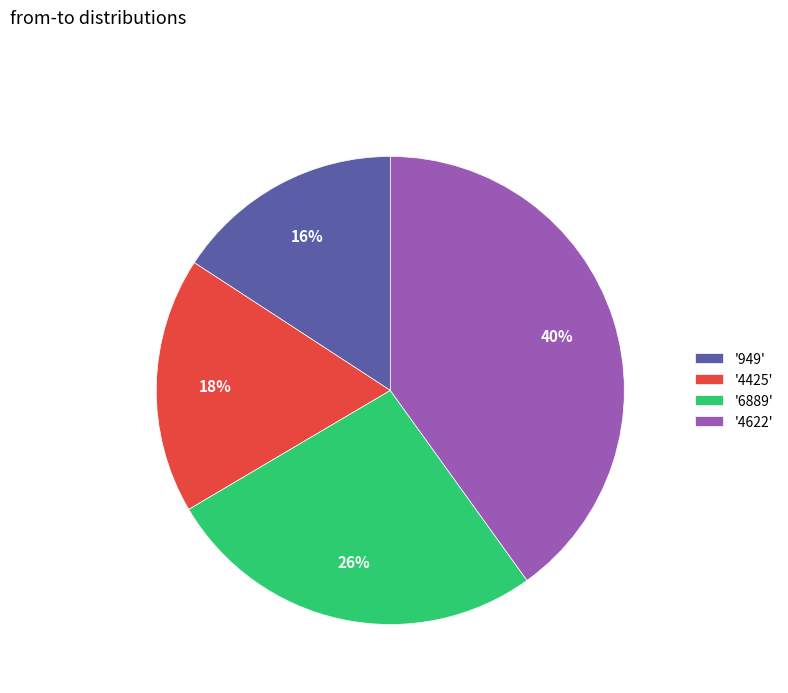

Is the sum of '4622' and '4425' greater than half?

Yes